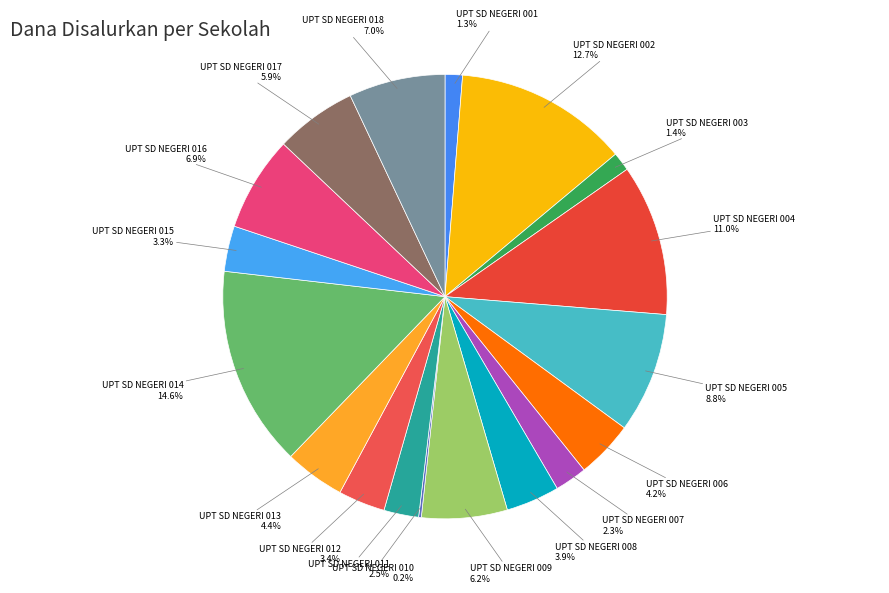

How much of the chart is everything except UPT SD NEGERI 008?

96.1%